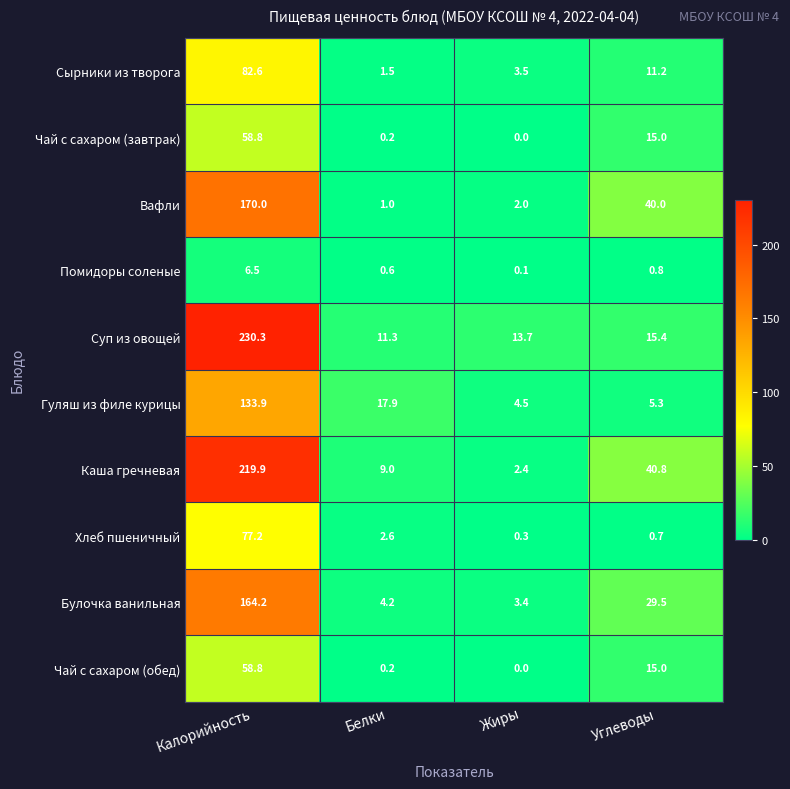

At which label is Каша гречневая closest to 111?

Углеводы